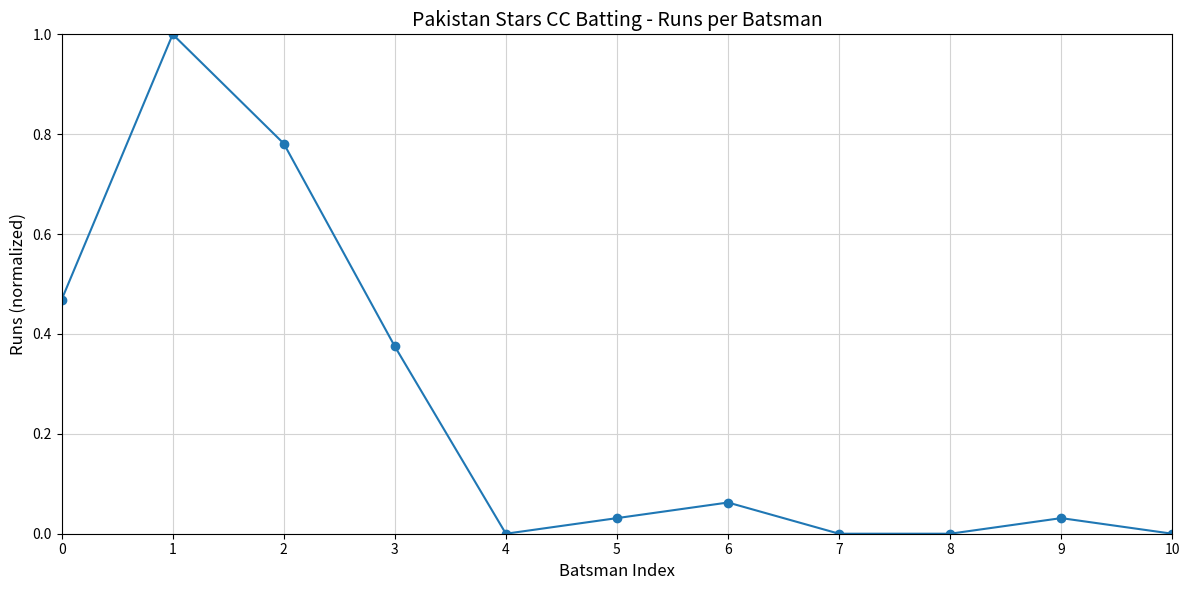

What is the greatest value displayed?

1.0